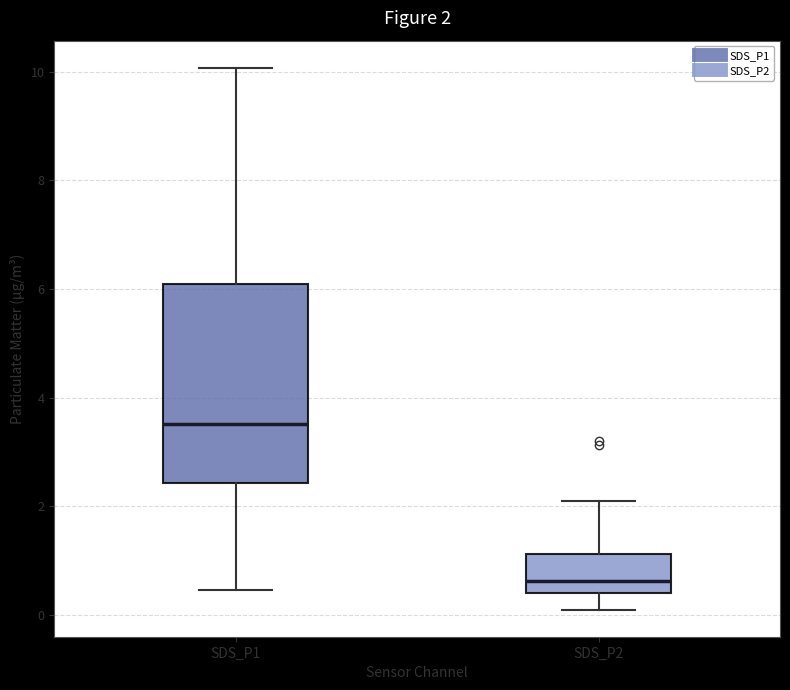

Comparing the boxes themselves (not the whiskers), which one is the tallest?

SDS_P1